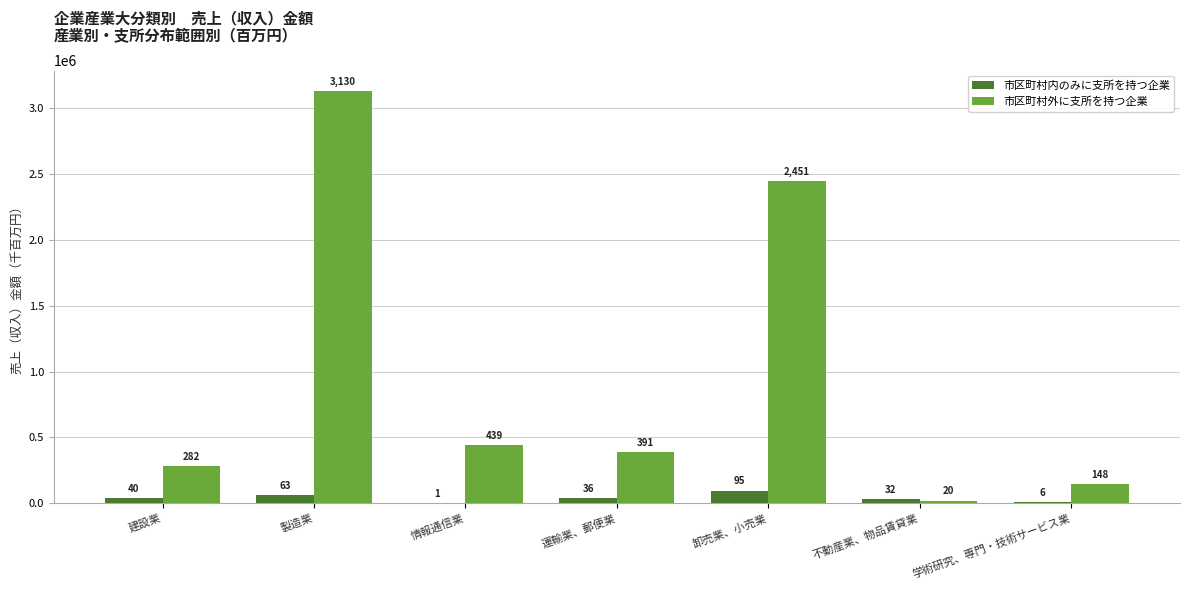

Are the bars horizontal?

No